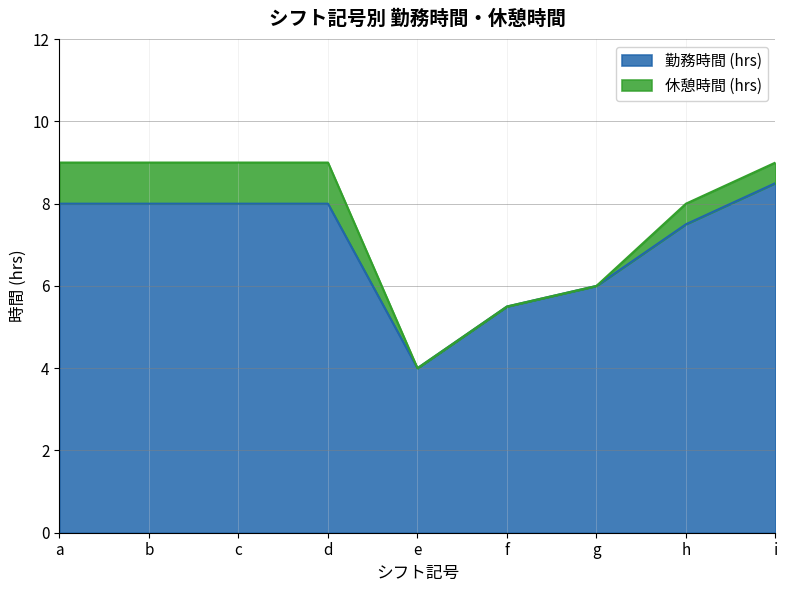

What is the total value across all series at d?

9.0